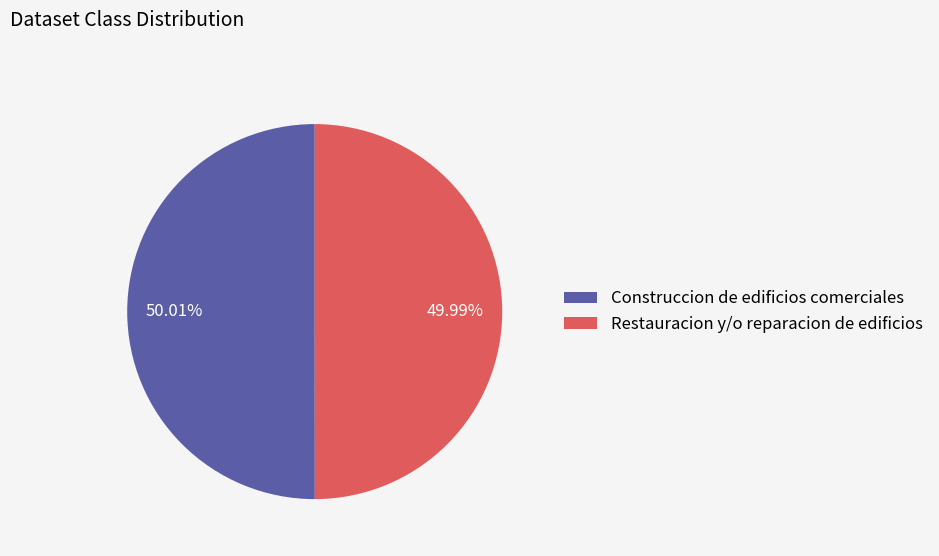

True or false: Restauracion y/o reparacion de edificios accounts for 43% of the total.

False